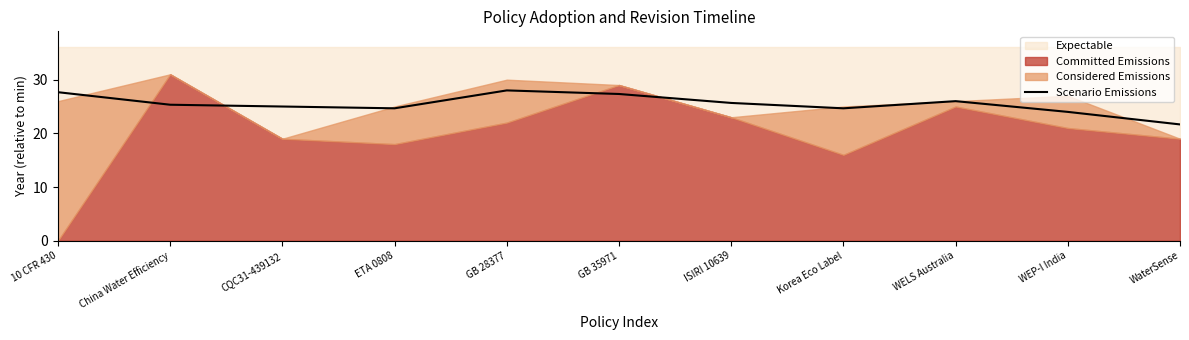

Rank the categories by value from highest to lowest.

GB 28377, 10 CFR 430, GB 35971, WELS Australia, ISIRI 10639, China Water Efficiency, CQC31-439132, ETA 0808, Korea Eco Label, WEP-I India, WaterSense